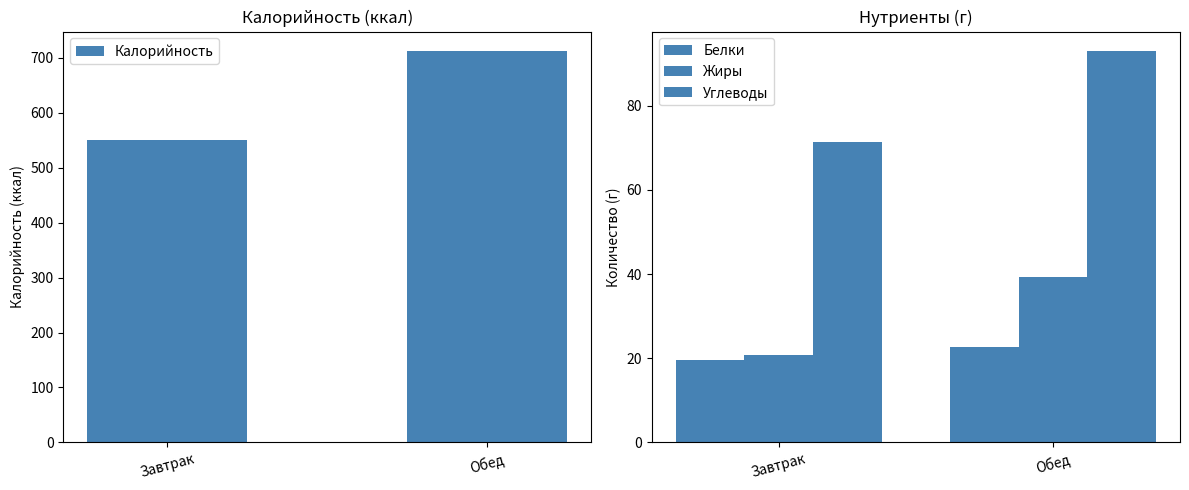

What is the sum of the Белки values at Обед and Завтрак?

42.2